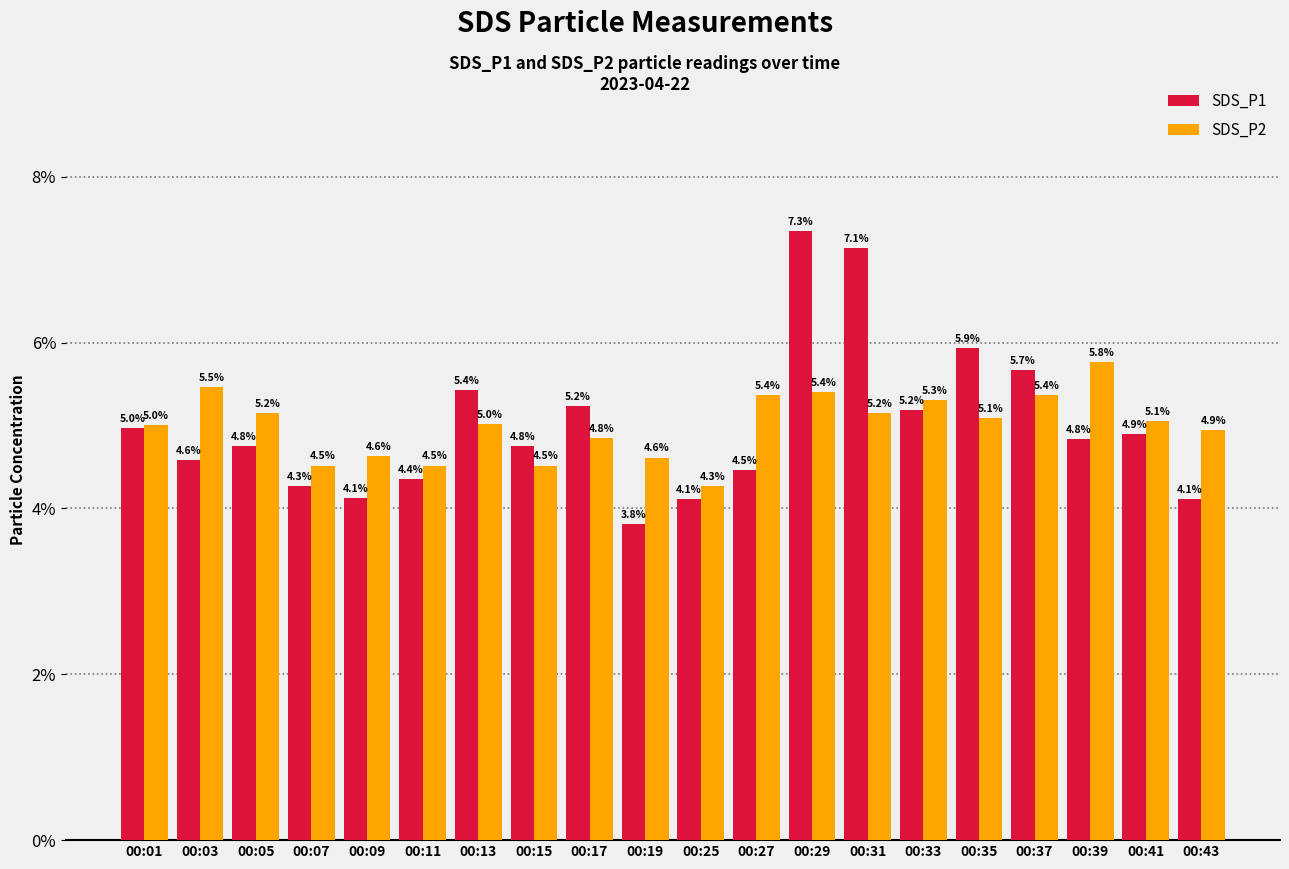

Between 00:15 and 00:29, which series saw the biggest shift?

SDS_P1